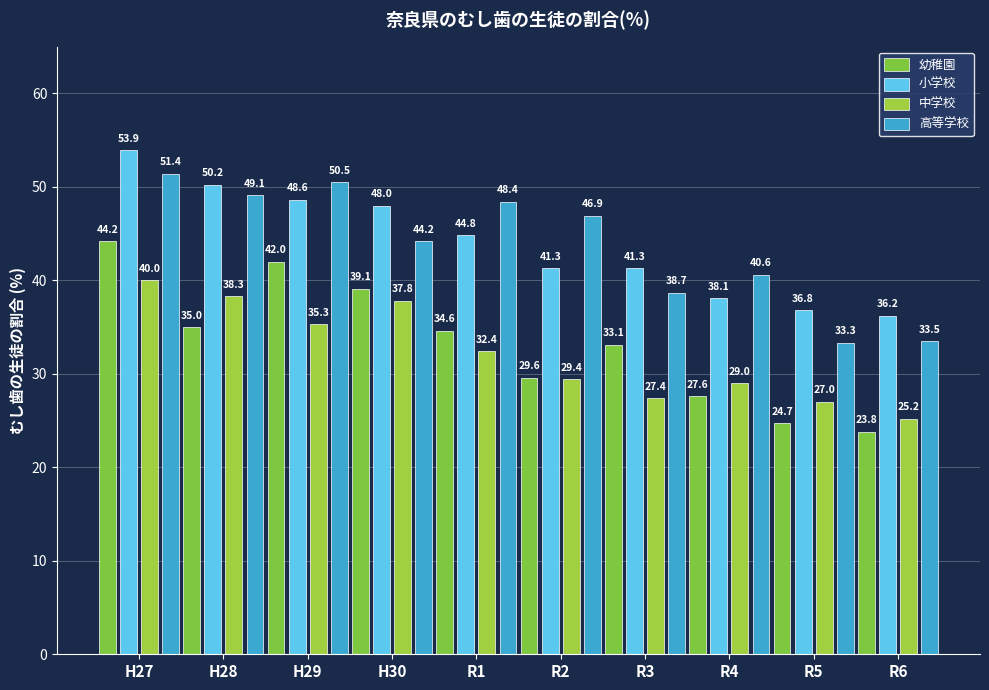

Rank the series at R6 from lowest to highest value.

幼稚園, 中学校, 高等学校, 小学校